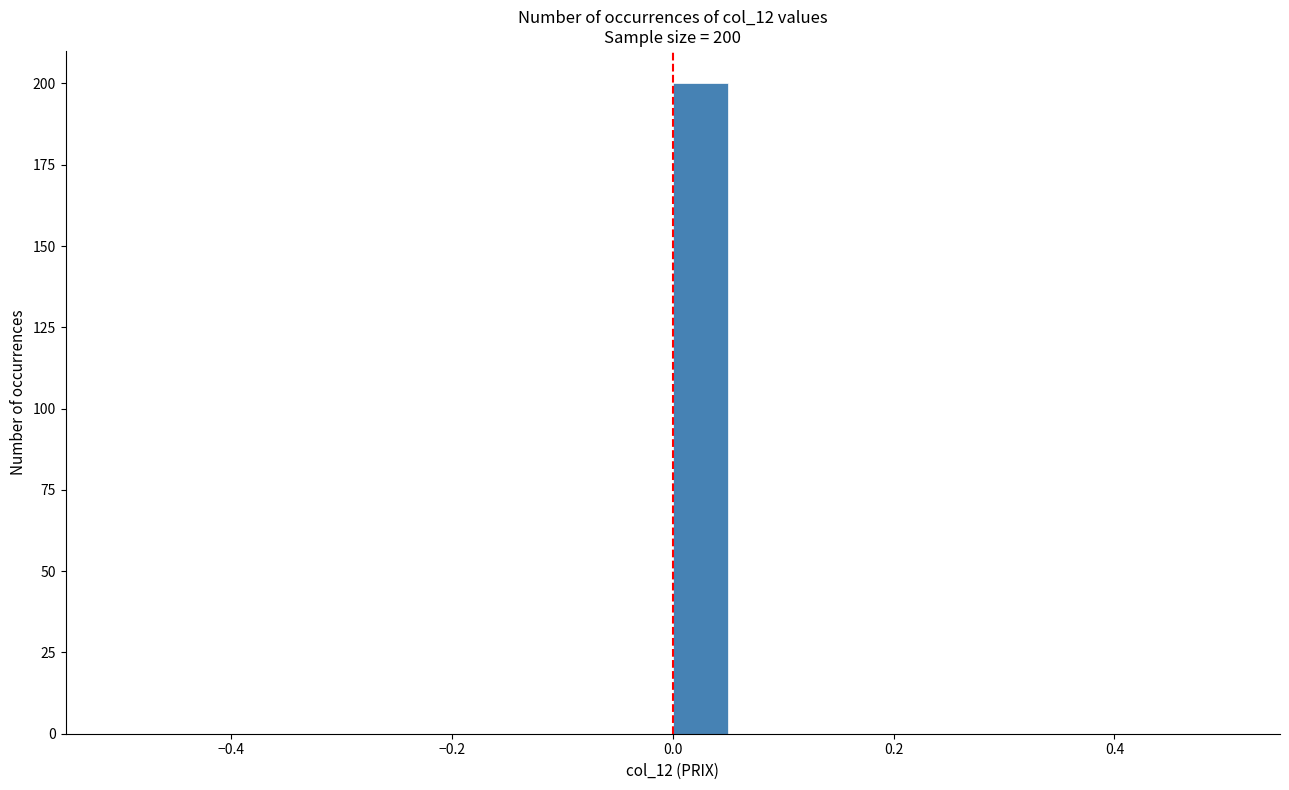

Read against the x-axis, roughly where is the centre of the tallest bar?

0.02